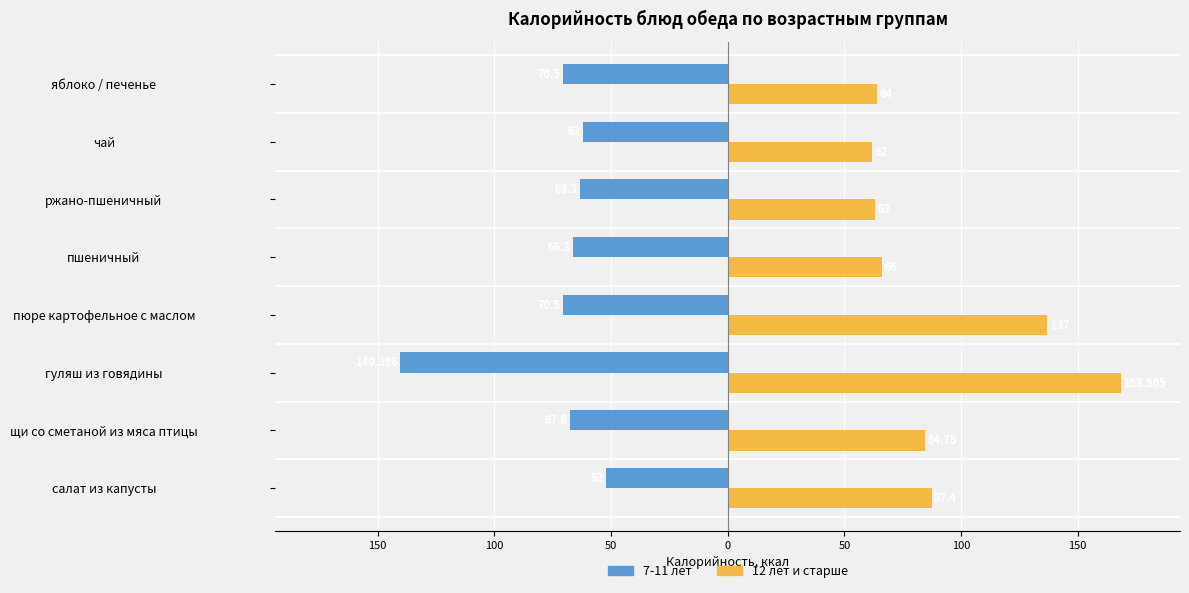

What are all the series names shown in the legend?

7-11 лет, 12 лет и старше